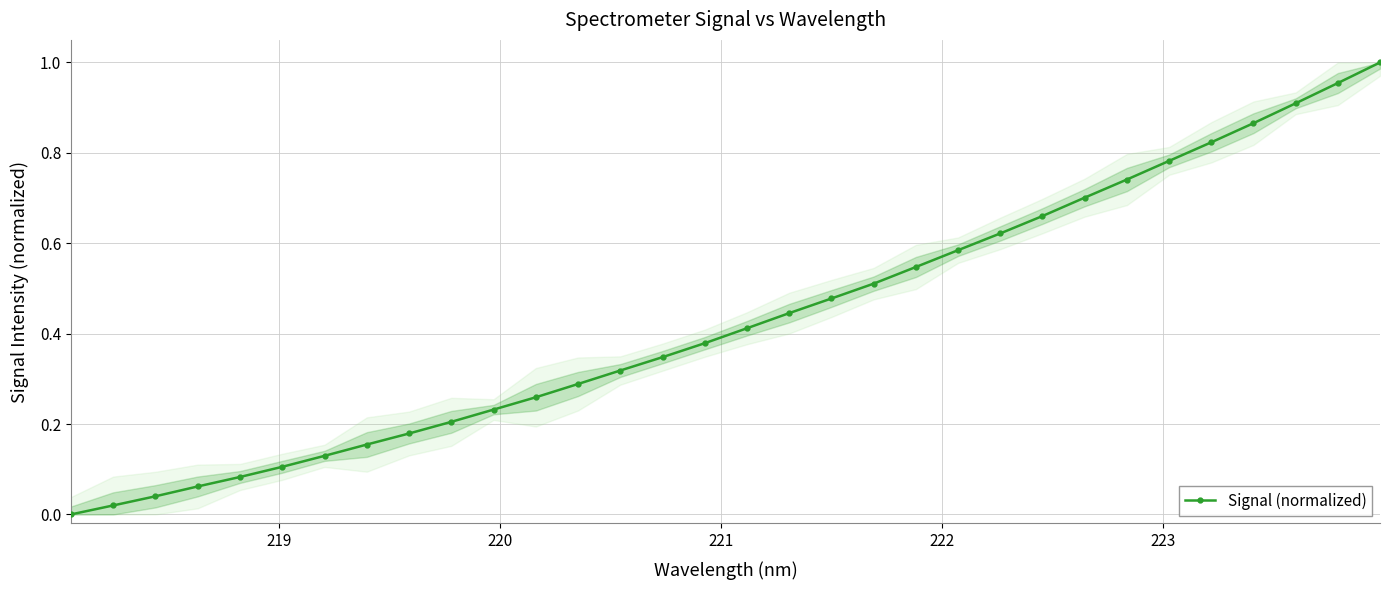

What is the sum of all values?

13.8